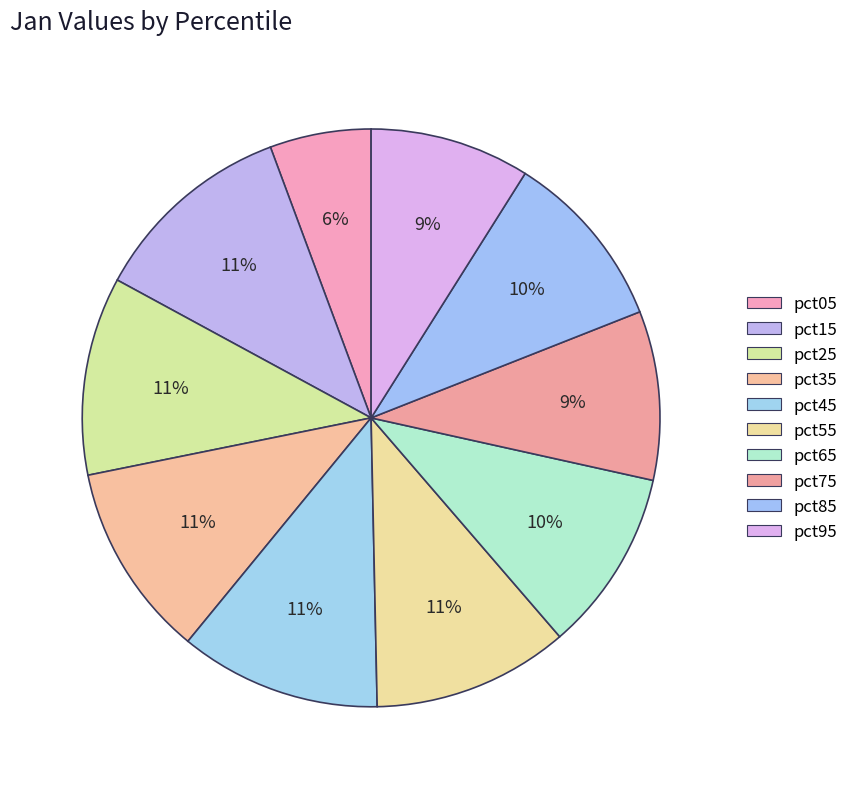

What percentage is the pct55 slice, to the nearest percent?

11%